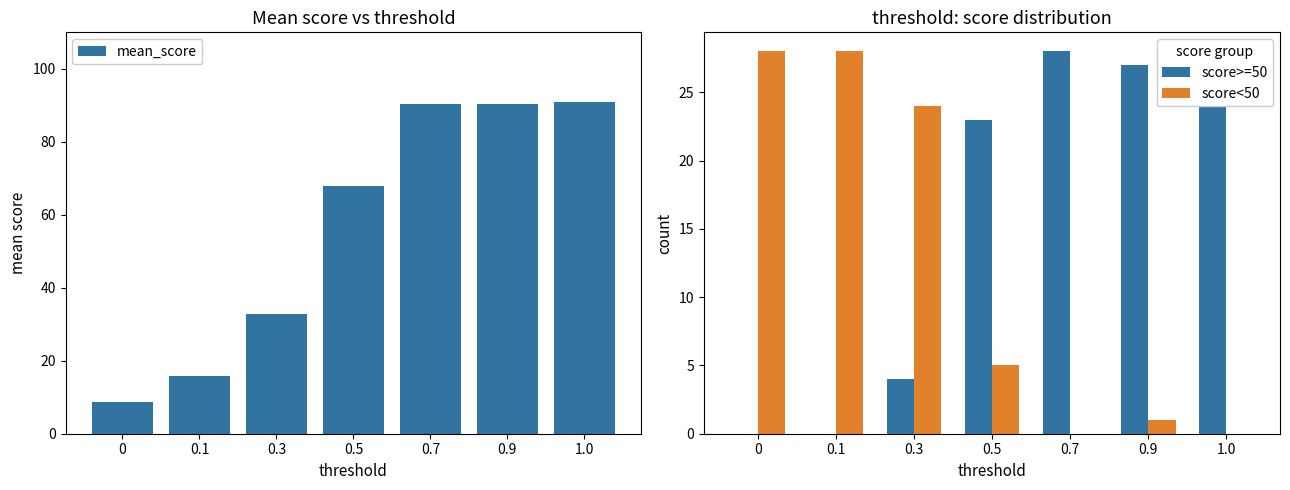

How many data points does each series have?

7